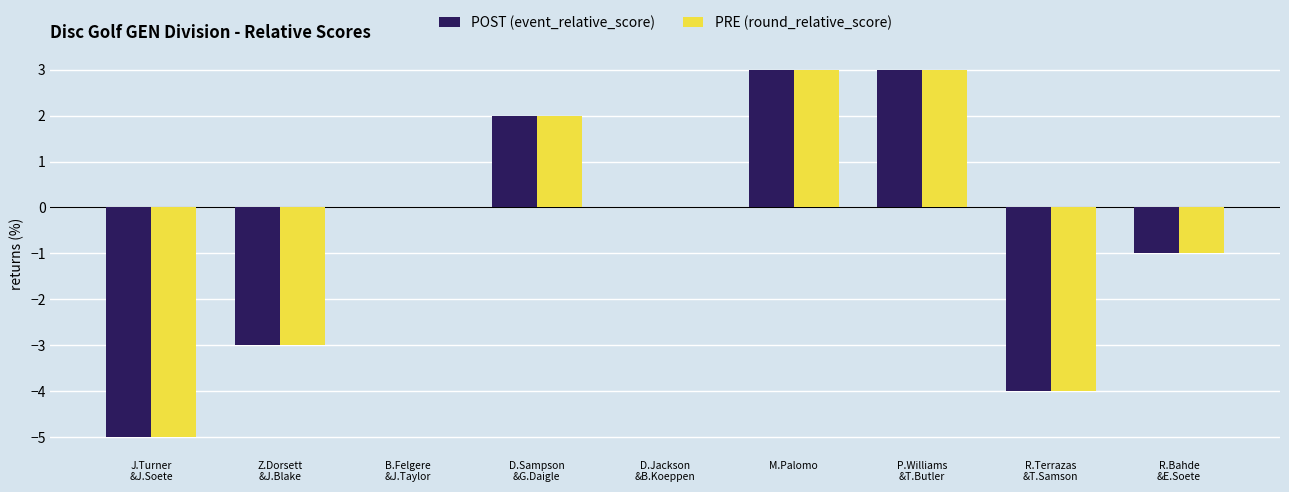

Is it true that PRE (round_relative_score) equals 4 at B.Felgere
&J.Taylor?

False